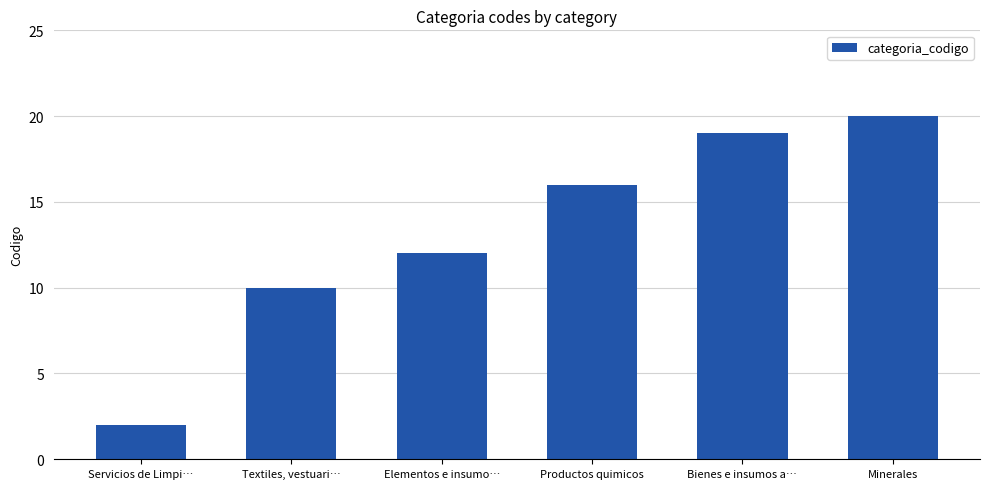

What is the minimum value shown in the chart?

2